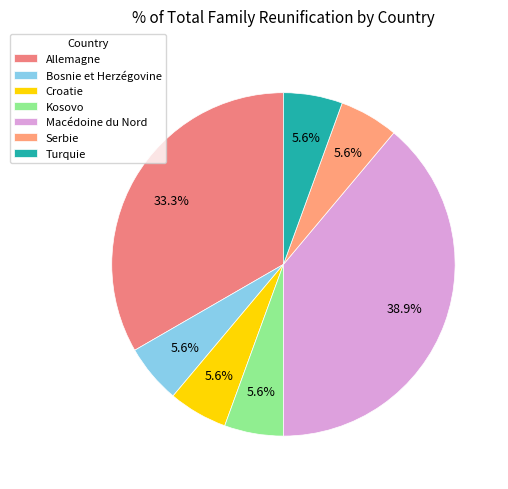

What is the ratio of the value at Turquie to the value at Allemagne?

0.2